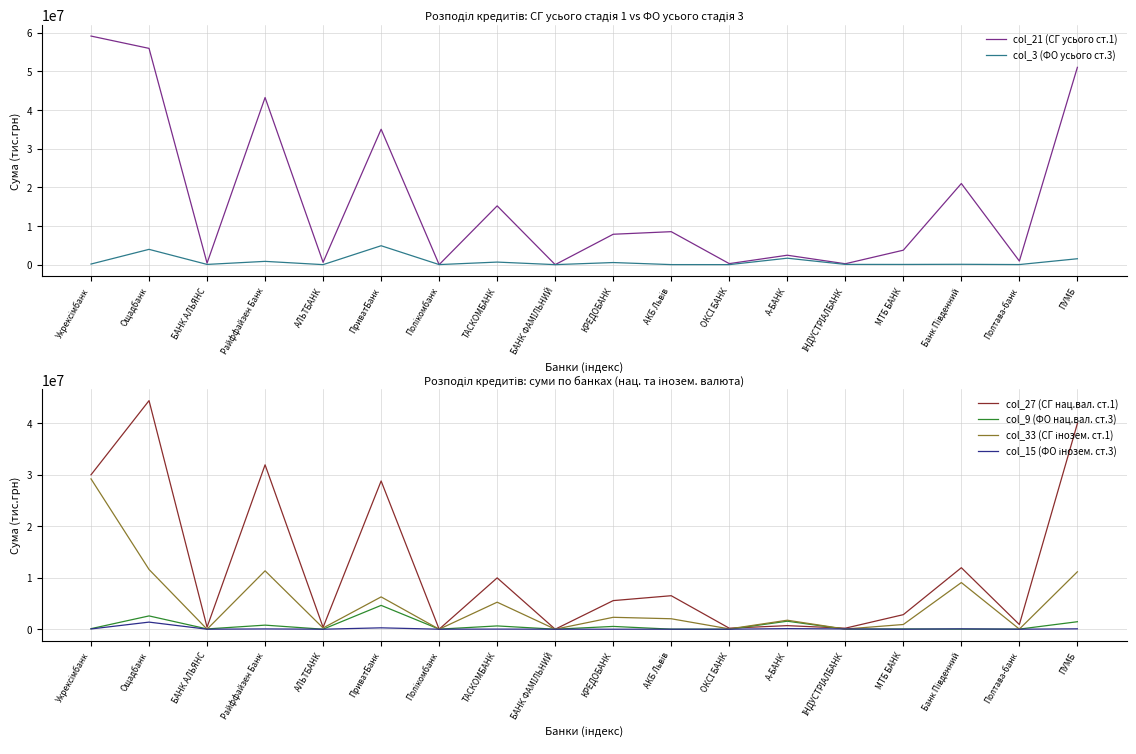

Where is the first local maximum for col_21 (СГ усього ст.1)?

Райффайзен Банк